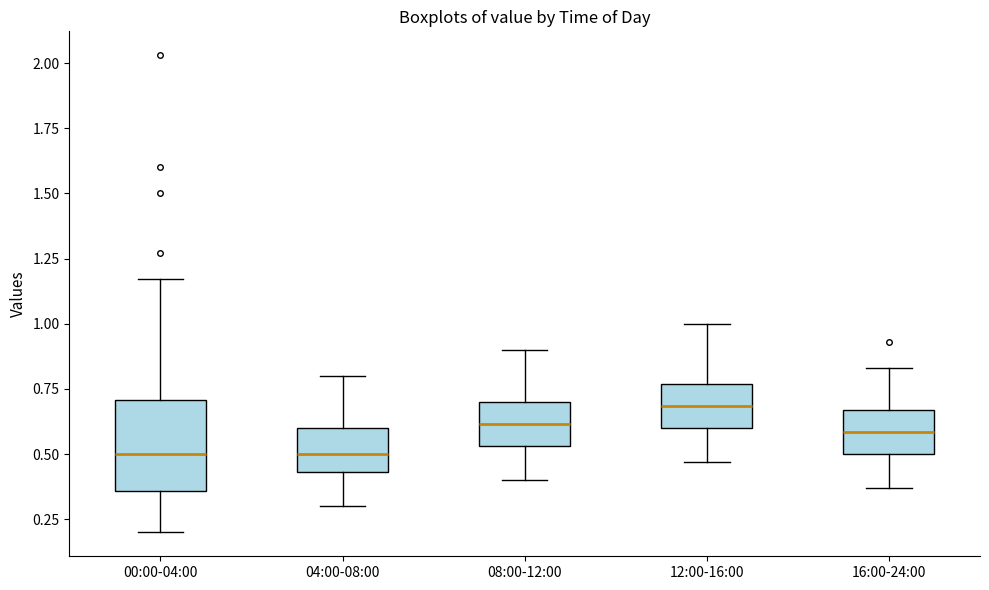

Reading left to right, transcribe this box plot: for each box, give where its median line is, the range the box spans, and where its two whiskers end, as read against the y-axis. The values are not printed on the chart, so give them approximately, as read against the axis.

00:00-04:00: median 0.50, box 0.35 to 0.70, whiskers 0.20 to 1.15
04:00-08:00: median 0.50, box 0.45 to 0.60, whiskers 0.30 to 0.80
08:00-12:00: median 0.60, box 0.55 to 0.70, whiskers 0.40 to 0.90
12:00-16:00: median 0.70, box 0.60 to 0.75, whiskers 0.45 to 1.00
16:00-24:00: median 0.60, box 0.50 to 0.65, whiskers 0.35 to 0.85